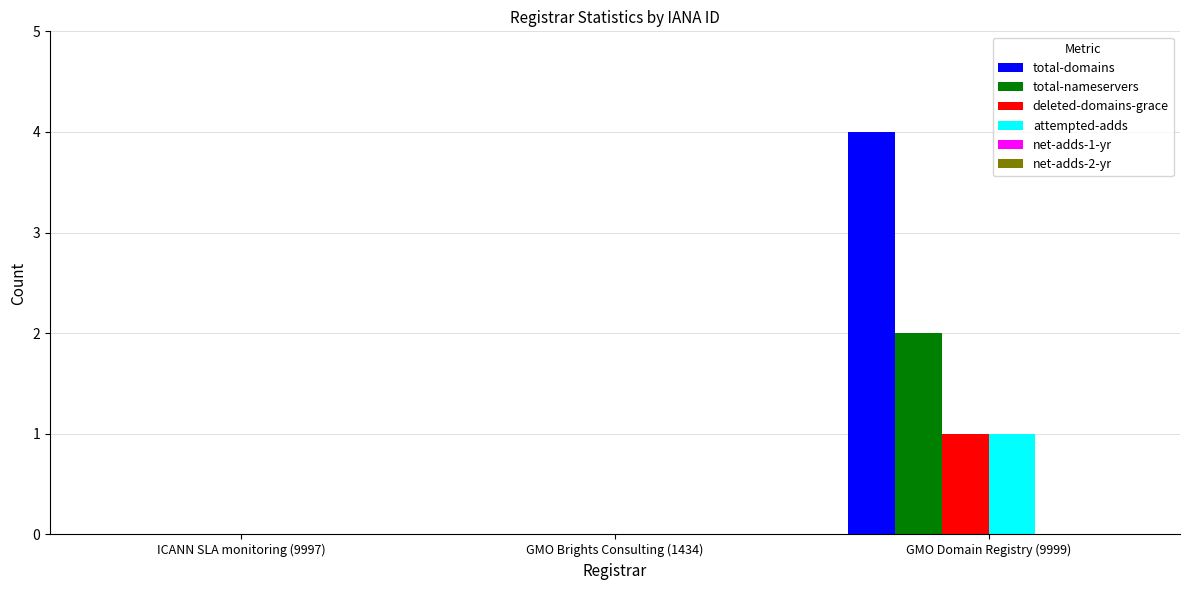

Read the total-domains value at GMO Domain Registry (9999).

4